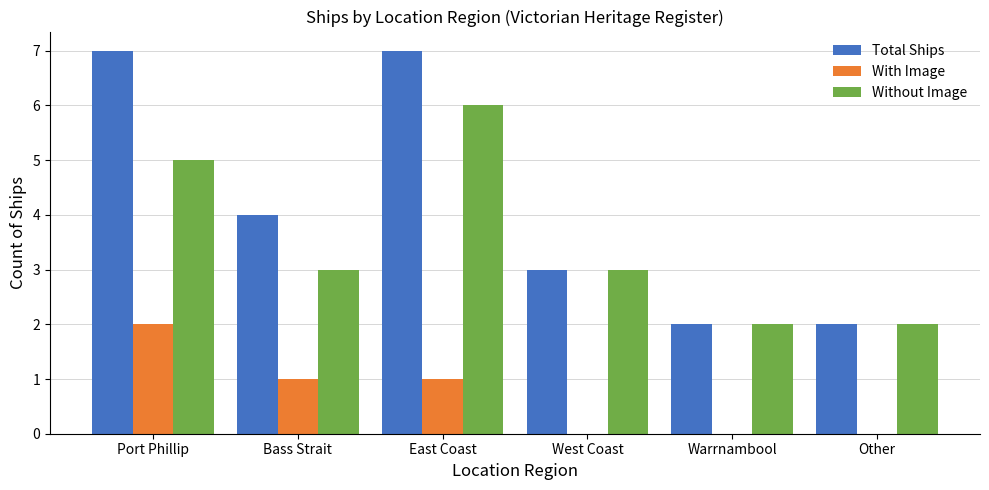

How many Total Ships values are between 2 and 7?

6